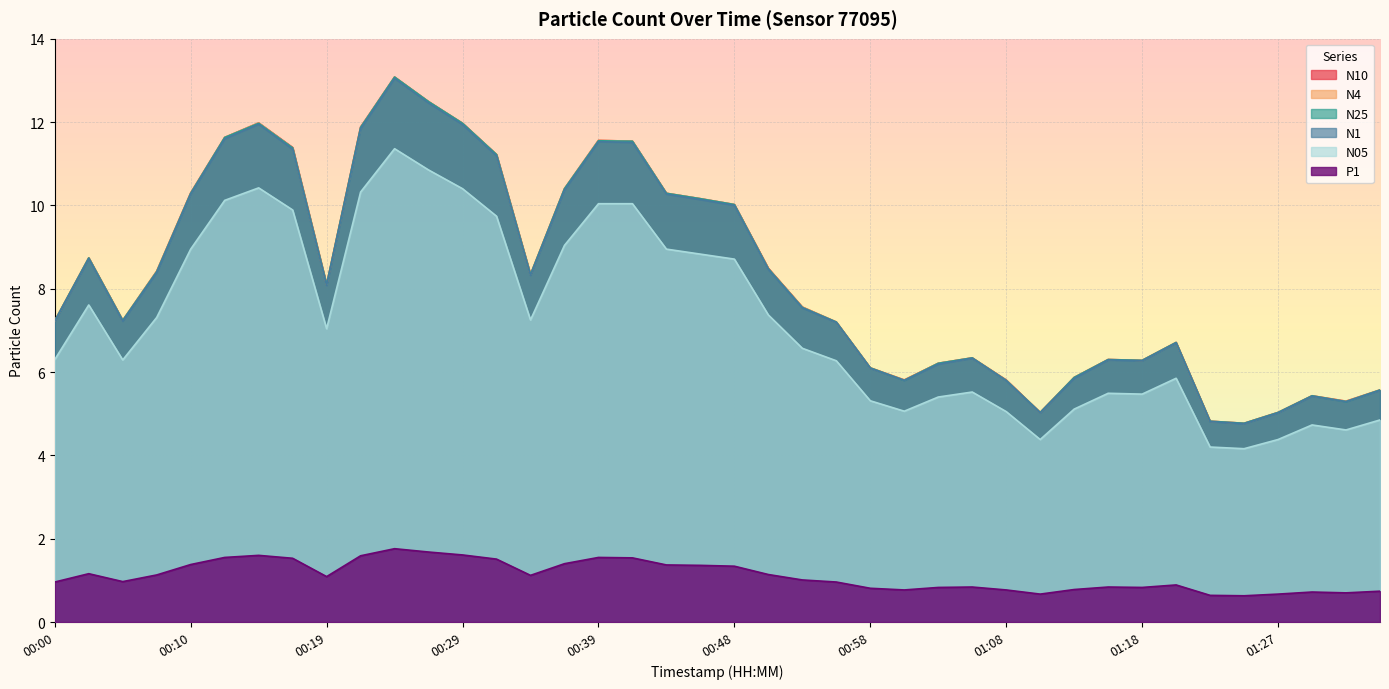

The value of P1 at 00:17 is 1.5. True or false?

True